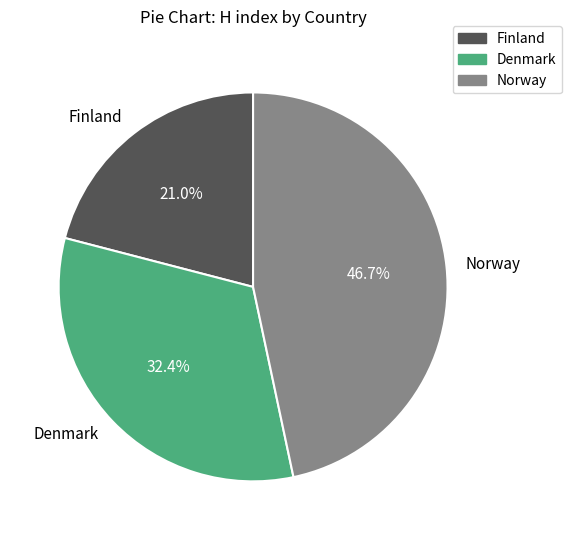

The Finland slice represents 21% of the pie. True or false?

True